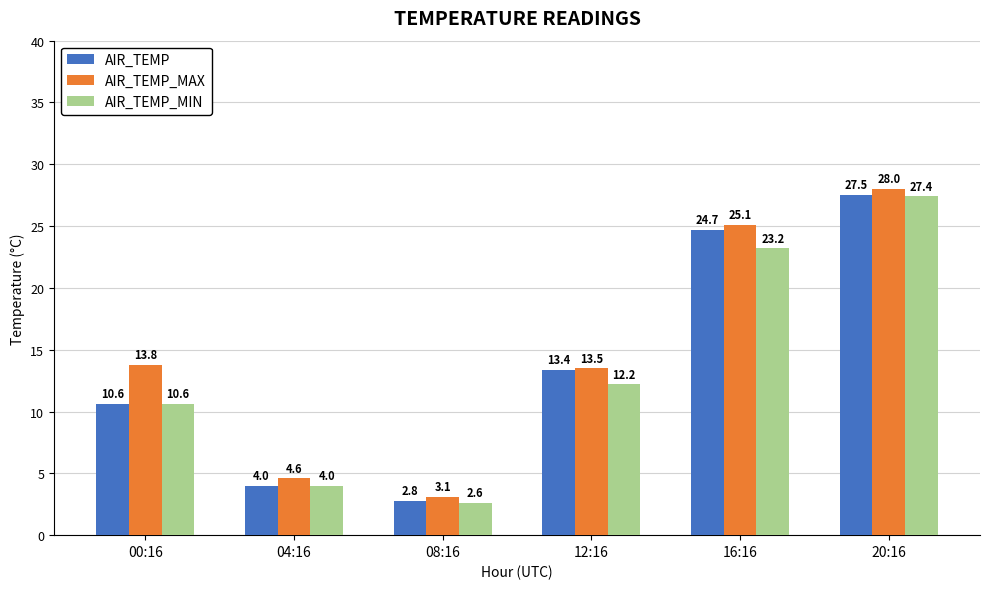

True or false: AIR_TEMP_MIN has a value of 2.6 at 08:16.

True